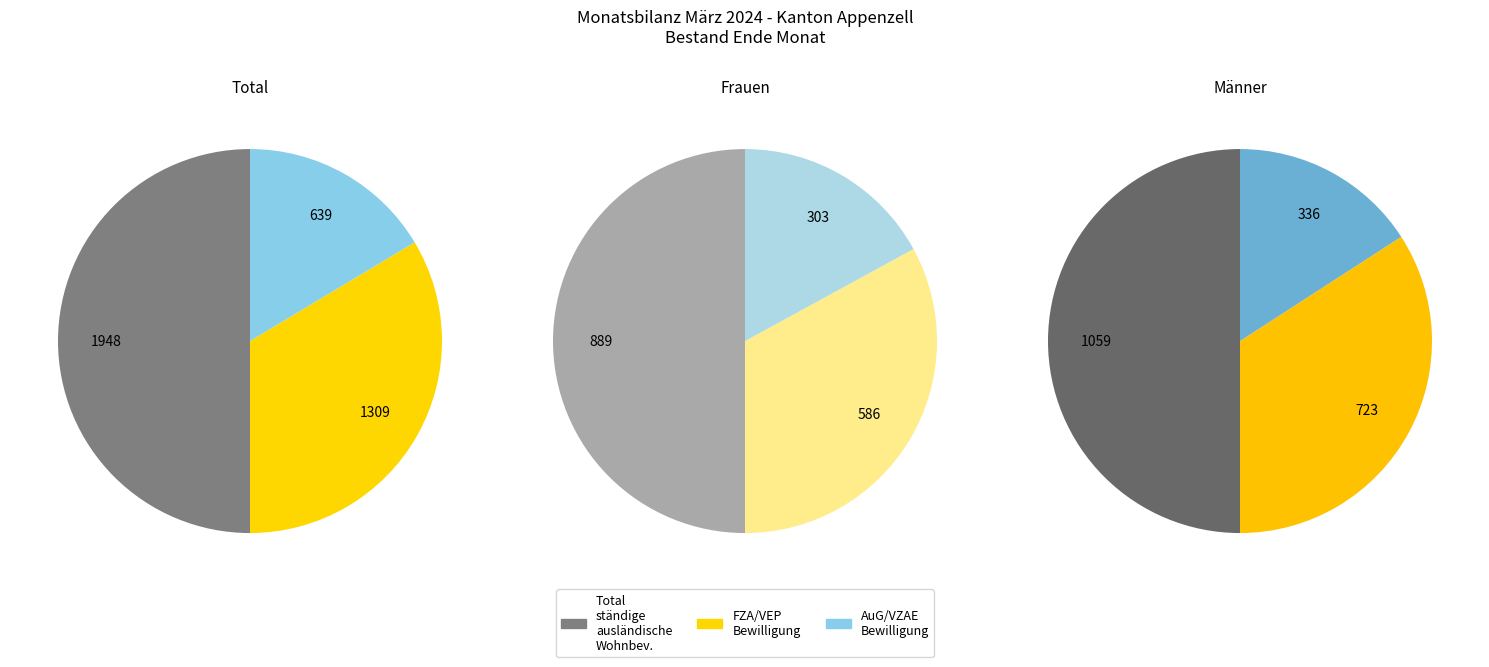

True or false: Total ständige ausländische Wohnbevölkerung accounts for 50% of the total.

True